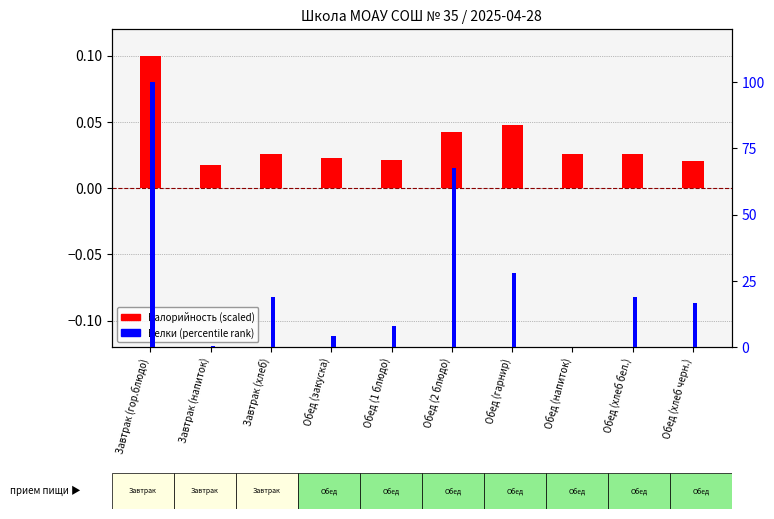

At which label does Белки (percentile) reach its peak?

Завтрак (гор.блюдо)